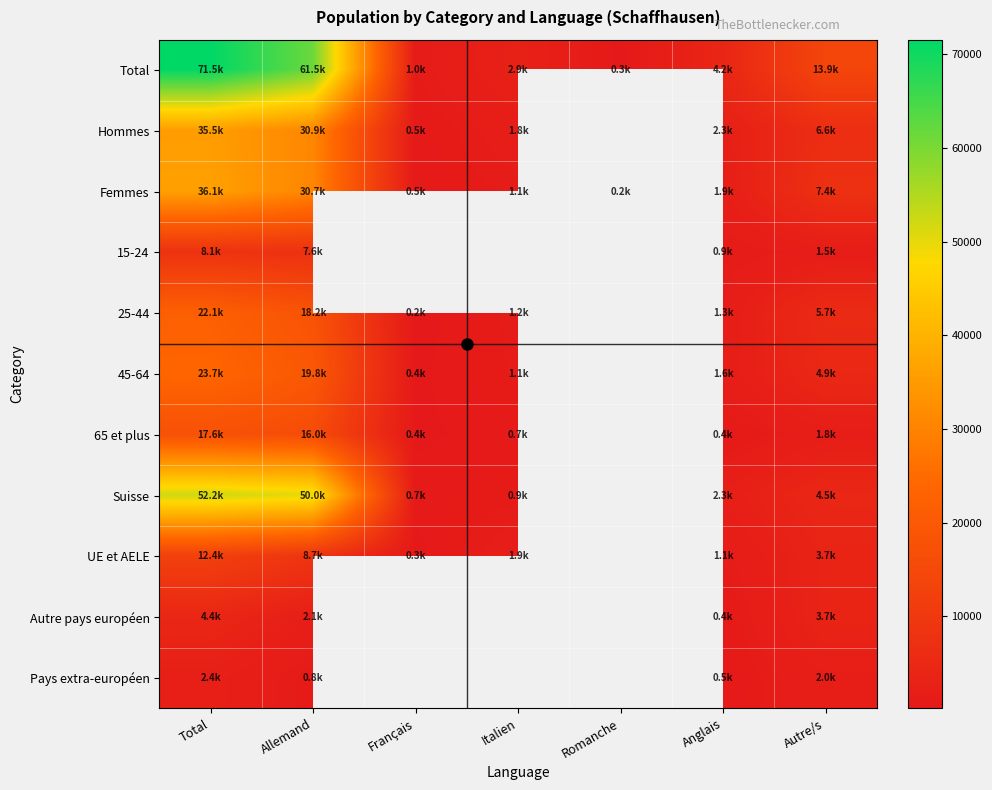

Between Italien and Anglais, which is larger?

Anglais